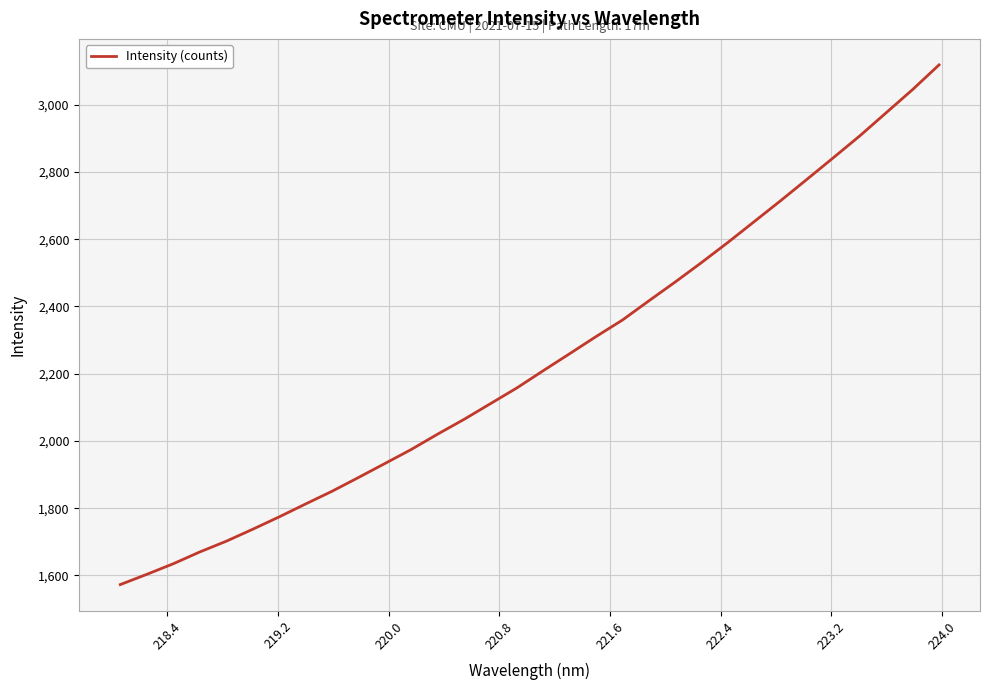

What is the difference between the maximum and minimum values?

1545.4